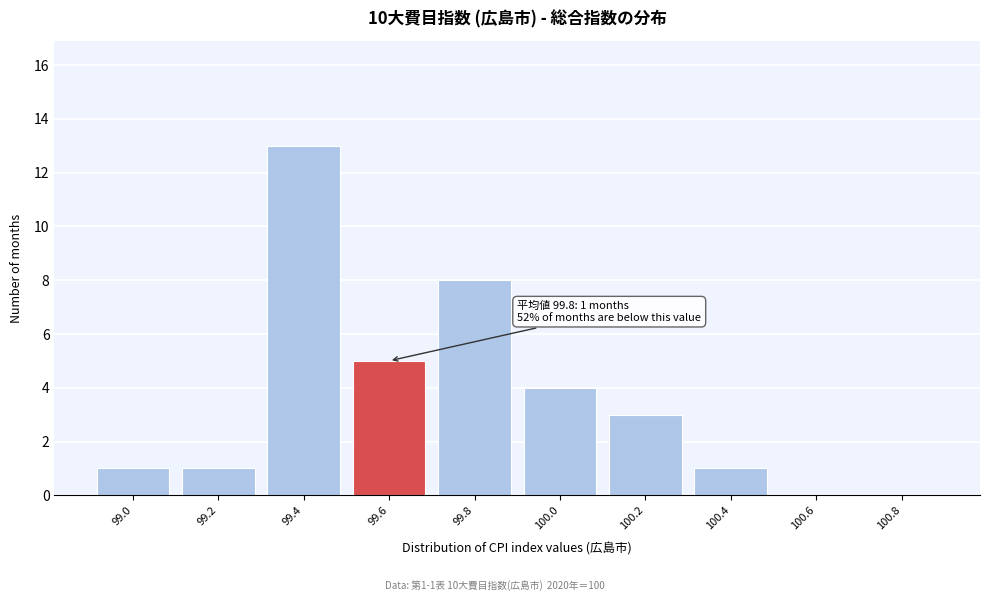

Reading left to right, transcribe all the data shown in this chart.

99.0=1	99.2=1	99.4=13	99.6=5	99.8=8	100.0=4	100.2=3	100.4=1	100.6=0	100.8=0